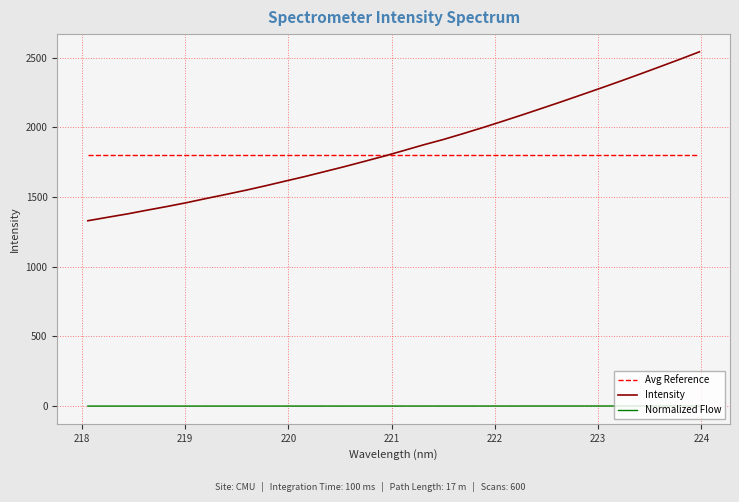

What are all the series names shown in the legend?

Avg Reference, Intensity, Normalized Flow